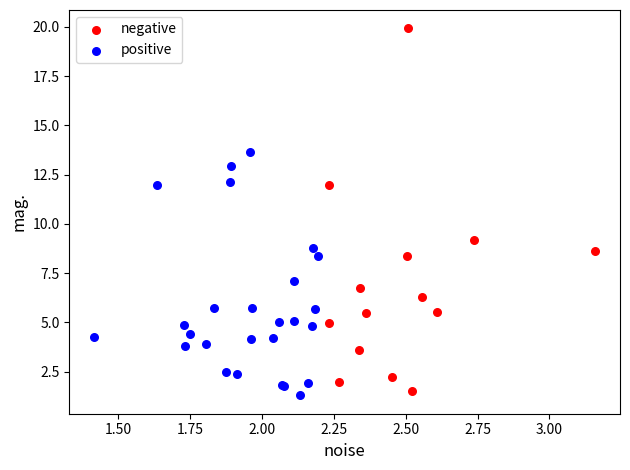

Which series reaches the maximum Y coordinate?

negative